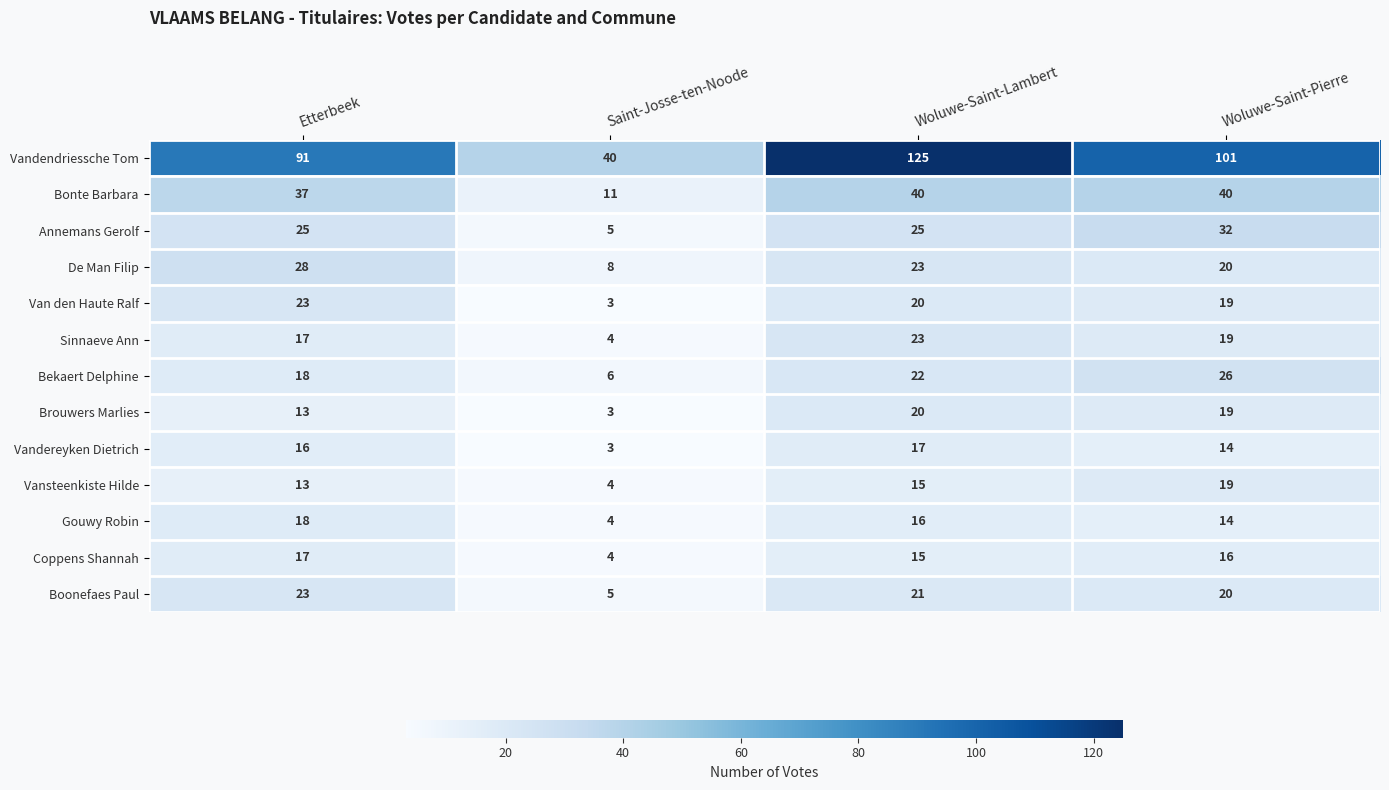

What is the average value of the Sinnaeve Ann series?

16